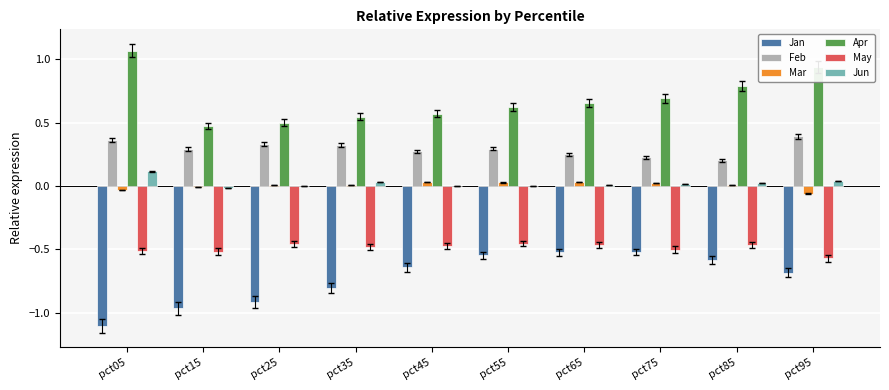

What is the sum of all Jan values?

-7.3